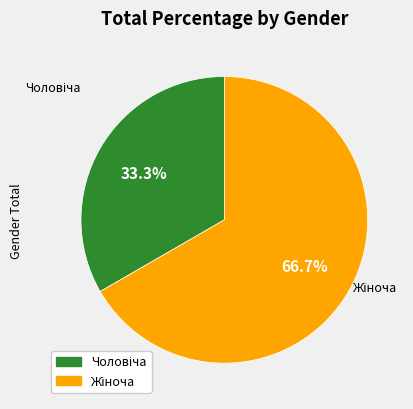

How many segments does this pie chart have?

2